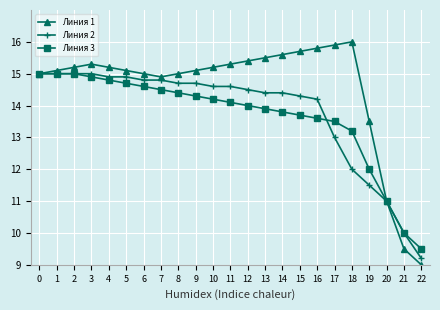

What is the minimum value for Линия 3?

9.5